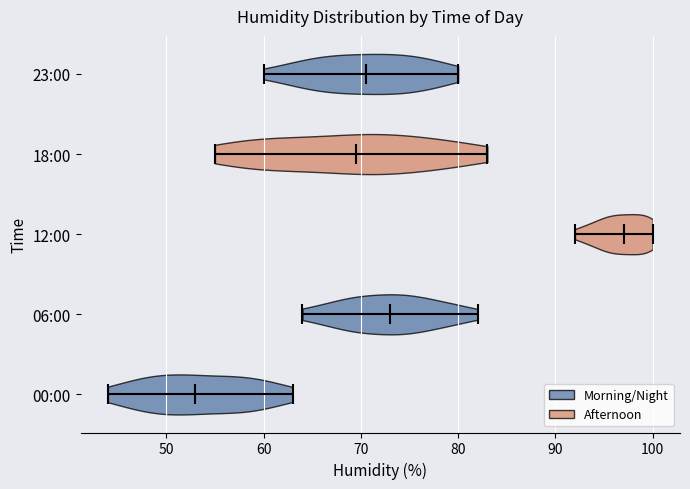

Reading bottom to top, read every violin against the x-axis: where its median line is, and the lowest and highest points it reaches. The values are not printed on the chart, so give them approximately, as read against the axis.

00:00: median line 53, lowest point 44, highest point 63
06:00: median line 73, lowest point 64, highest point 82
12:00: median line 97, lowest point 92, highest point 100
18:00: median line 70, lowest point 55, highest point 83
23:00: median line 71, lowest point 60, highest point 80